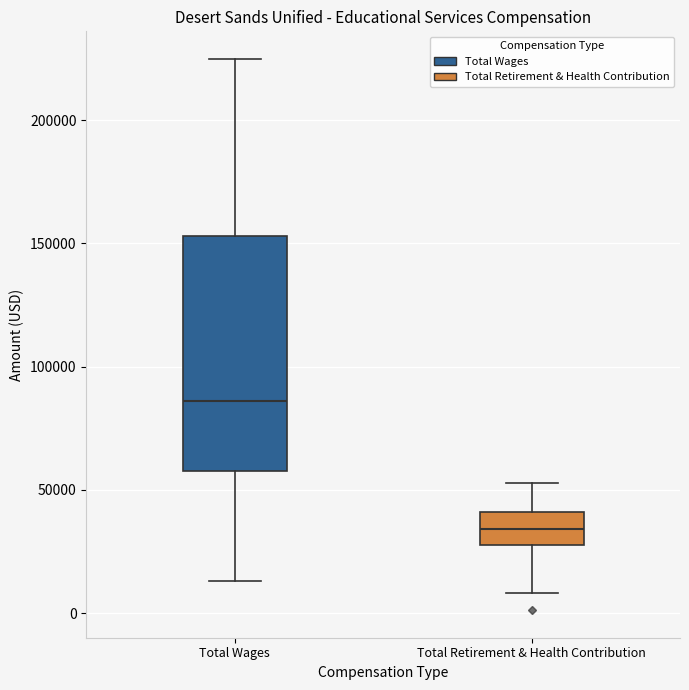

Reading left to right, transcribe this box plot: for each box, give where its median line is, the range the box spans, and where its two whiskers end, as read against the y-axis. The values are not printed on the chart, so give them approximately, as read against the axis.

Total Wages: median 85000, box 60000 to 155000, whiskers 15000 to 225000
Total Retirement & Health Contribution: median 35000, box 30000 to 40000, whiskers 10000 to 55000